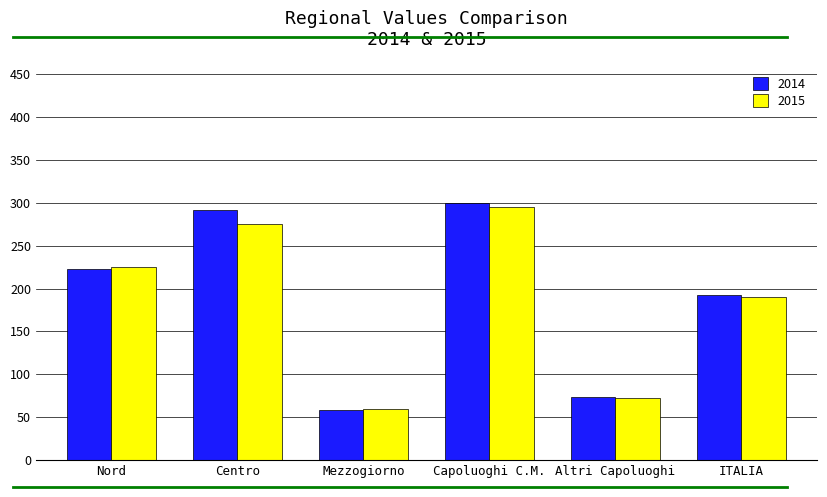

At Centro, list the series in order from largest to smallest.

2014, 2015